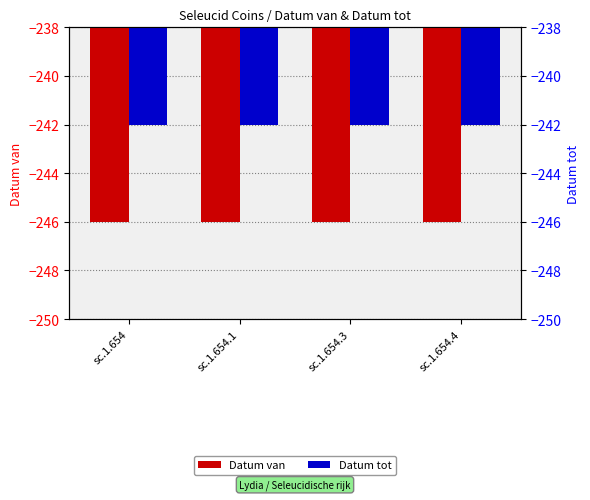

Rank the series at sc.1.654.1 from lowest to highest value.

Datum van, Datum tot